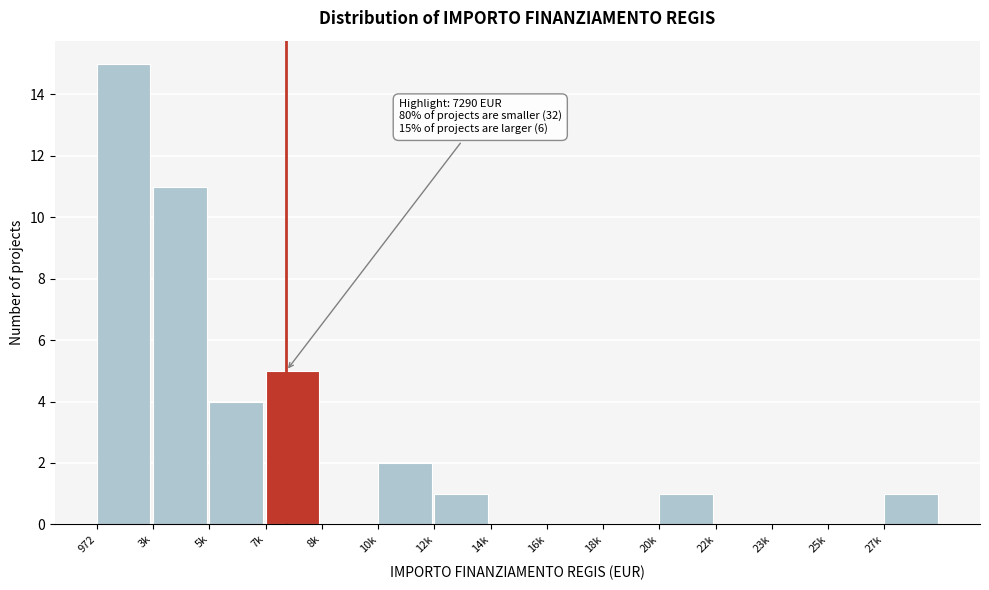

Reading left to right, transcribe all the data shown in this chart.

972=15	3k=11	5k=4	7k=5	8k=0	10k=2	12k=1	14k=0	16k=0	18k=0	20k=1	22k=0	23k=0	25k=0	27k=1